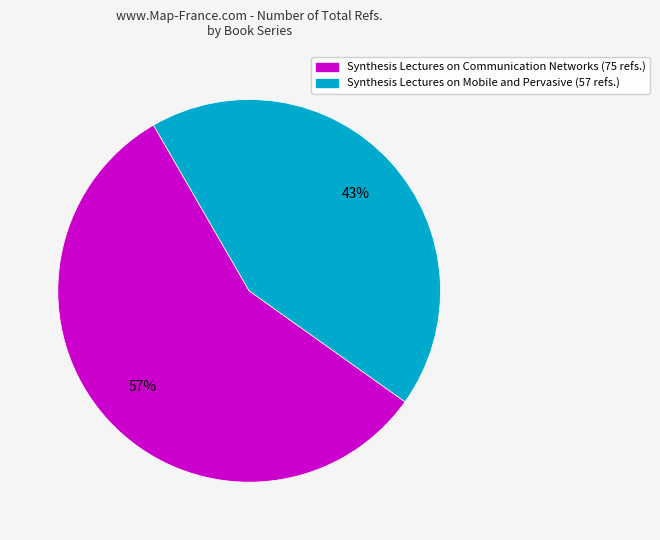

What percentage is the Synthesis Lectures on Mobile and Pervasive slice, to the nearest percent?

43%